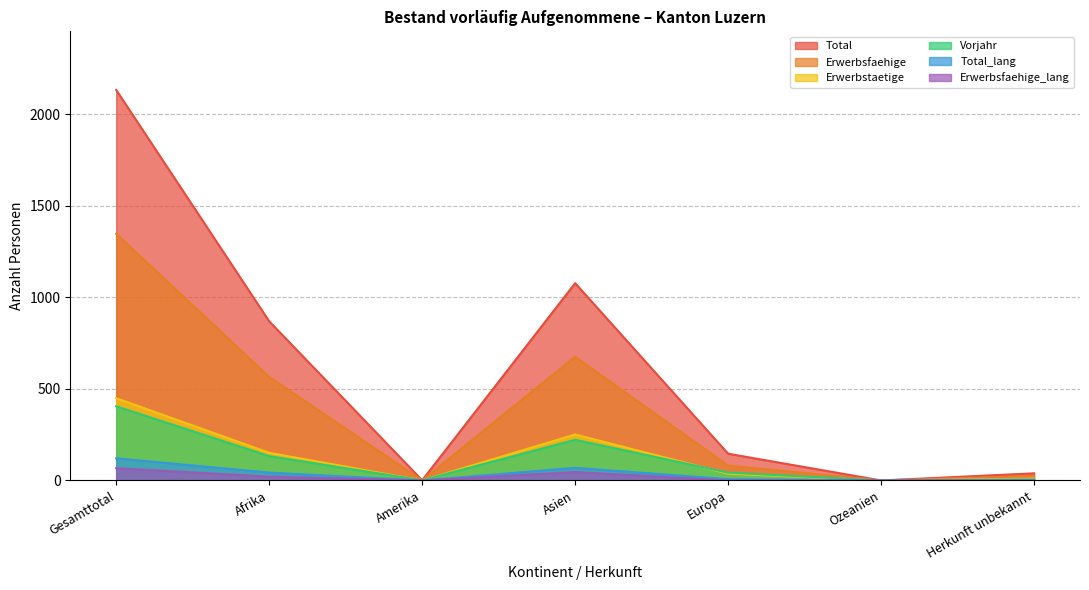

What is the spread (max minus min) of values at Asien?

1031